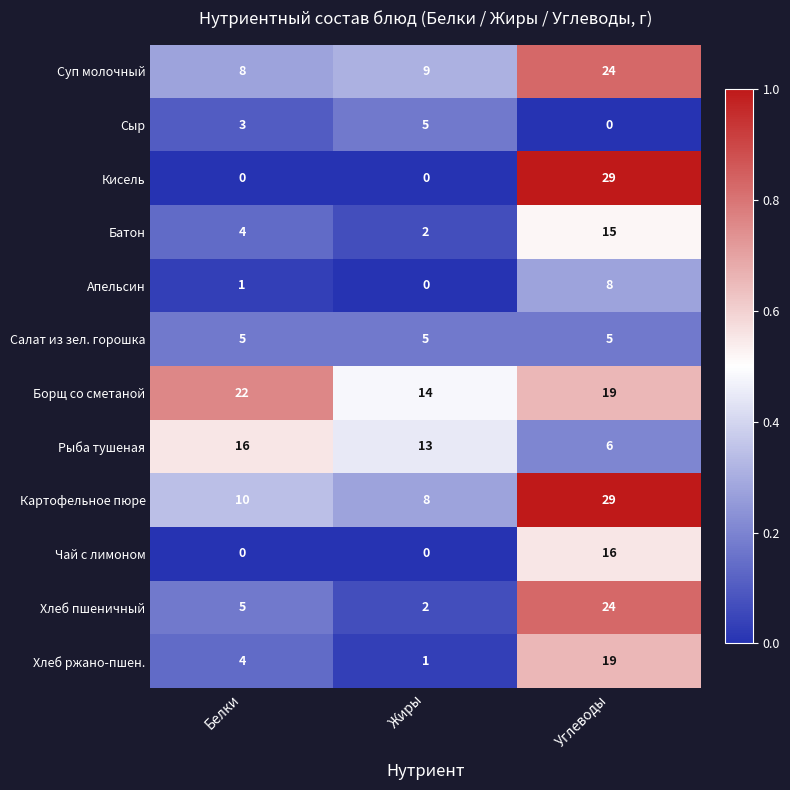

Rank the categories by Рыба тушеная value from lowest to highest.

Углеводы, Жиры, Белки